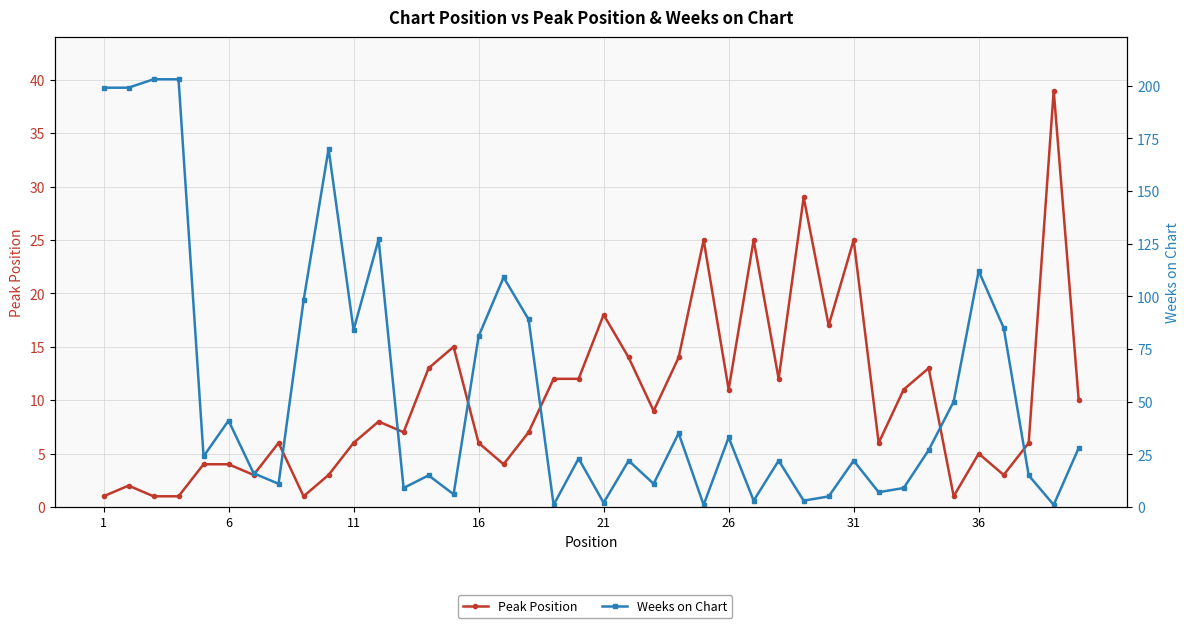

How many data points in Weeks on Chart are above 24?

19